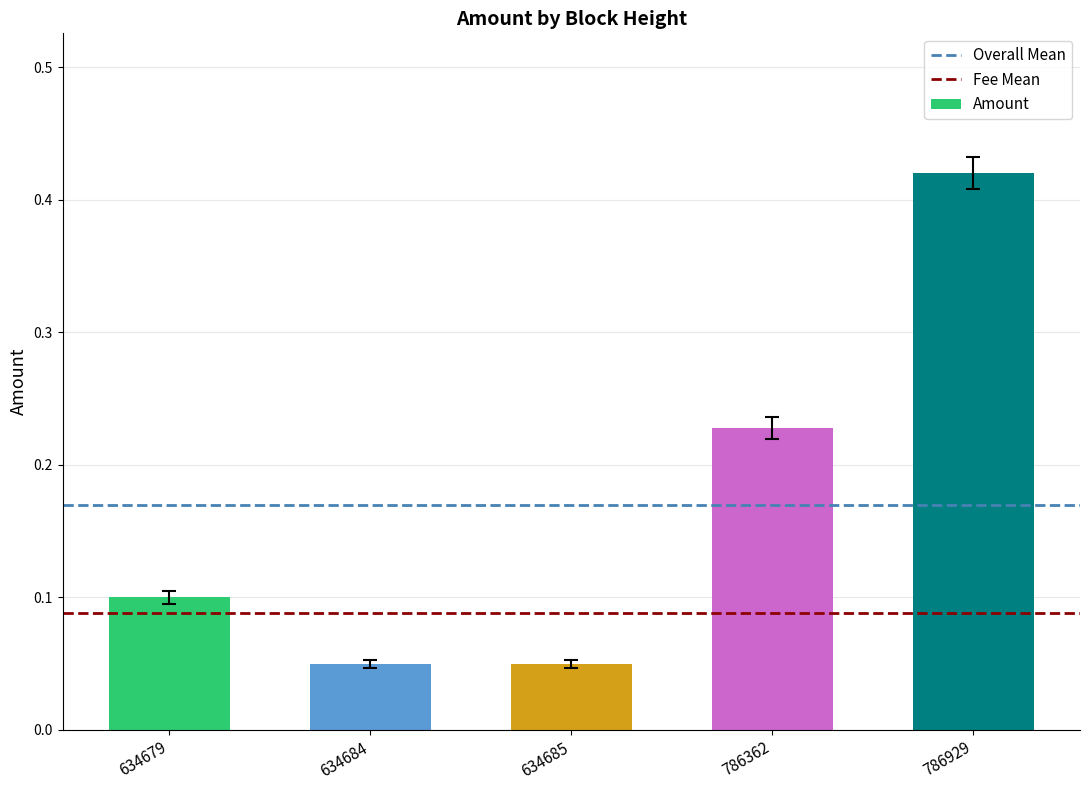

What is the sum of all values?

0.8